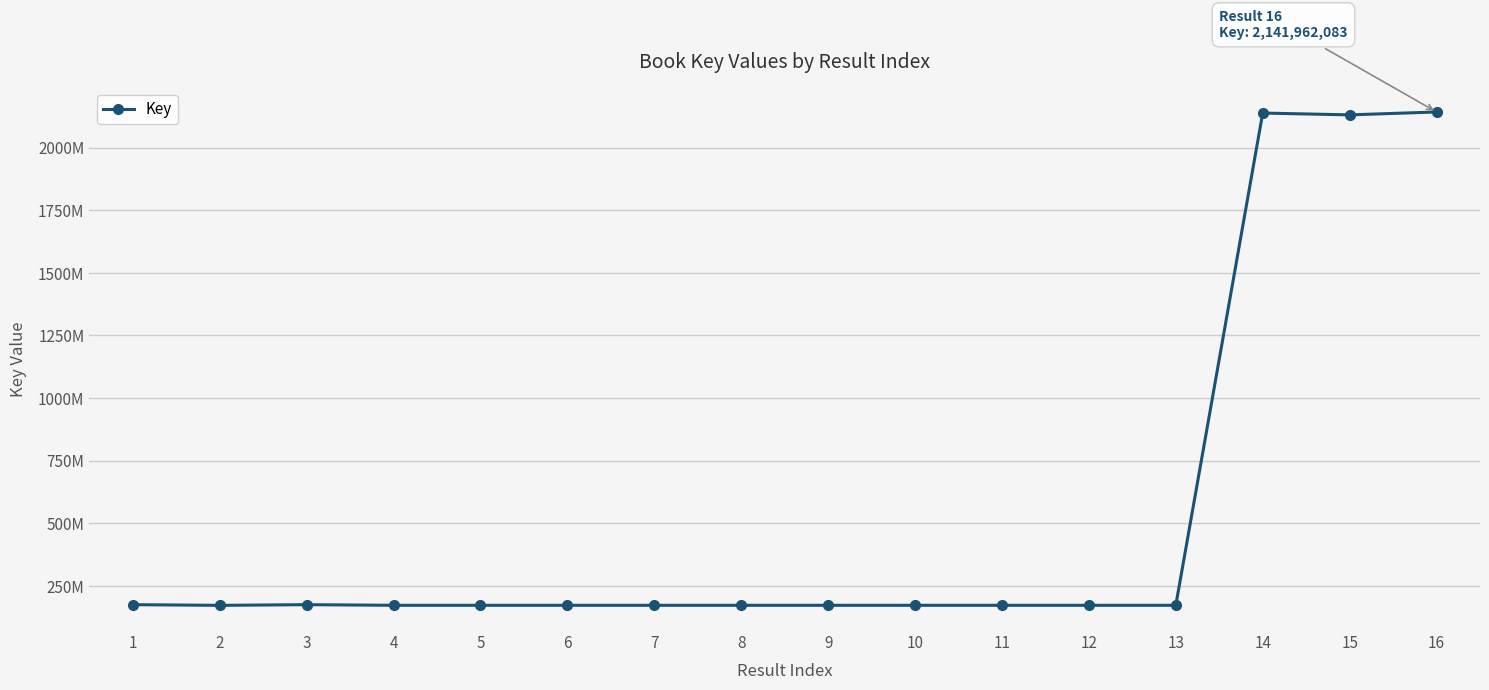

Is this an area chart (filled region under the line)?

No